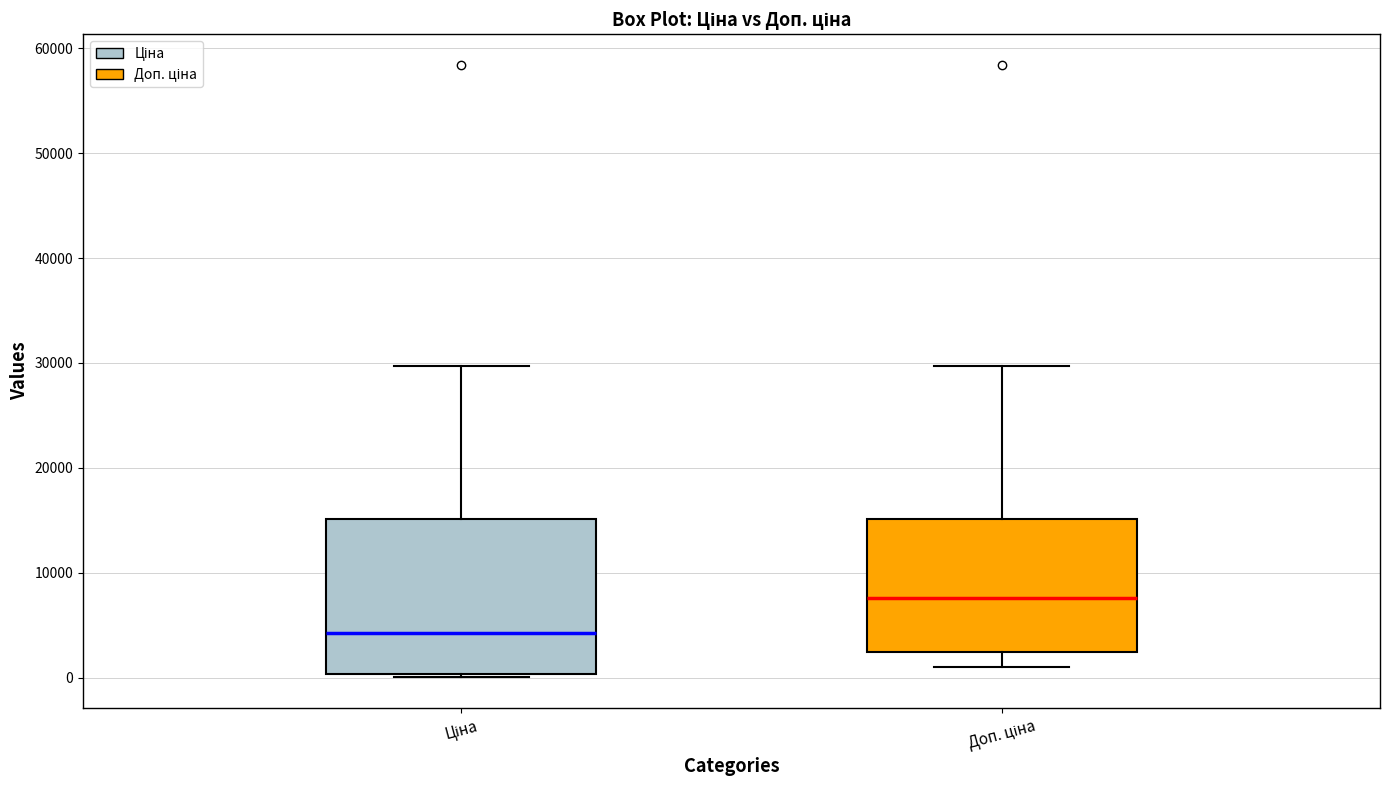

Comparing the boxes themselves (not the whiskers), which one is the tallest?

Ціна